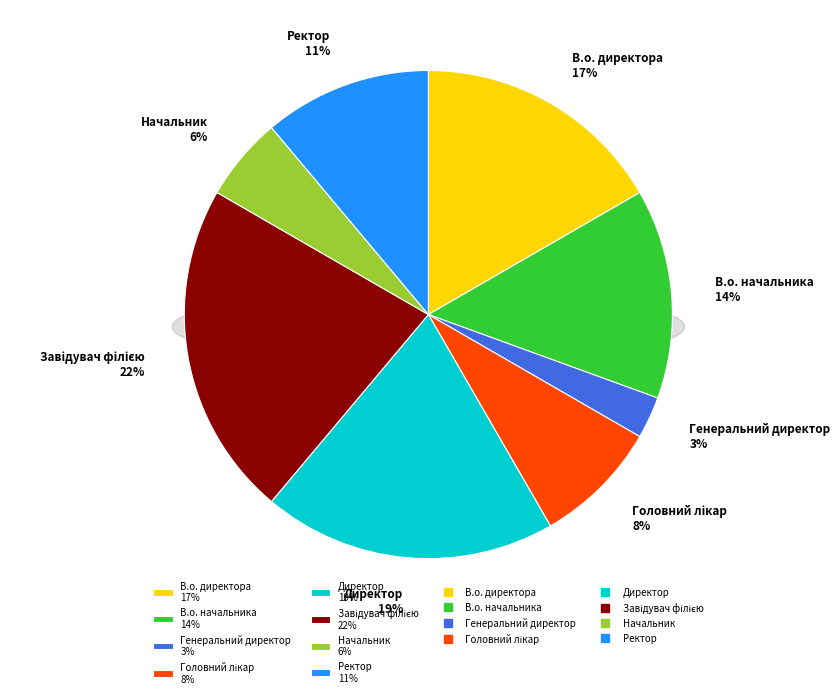

Is the sum of Начальник and Генеральний директор greater than half?

No